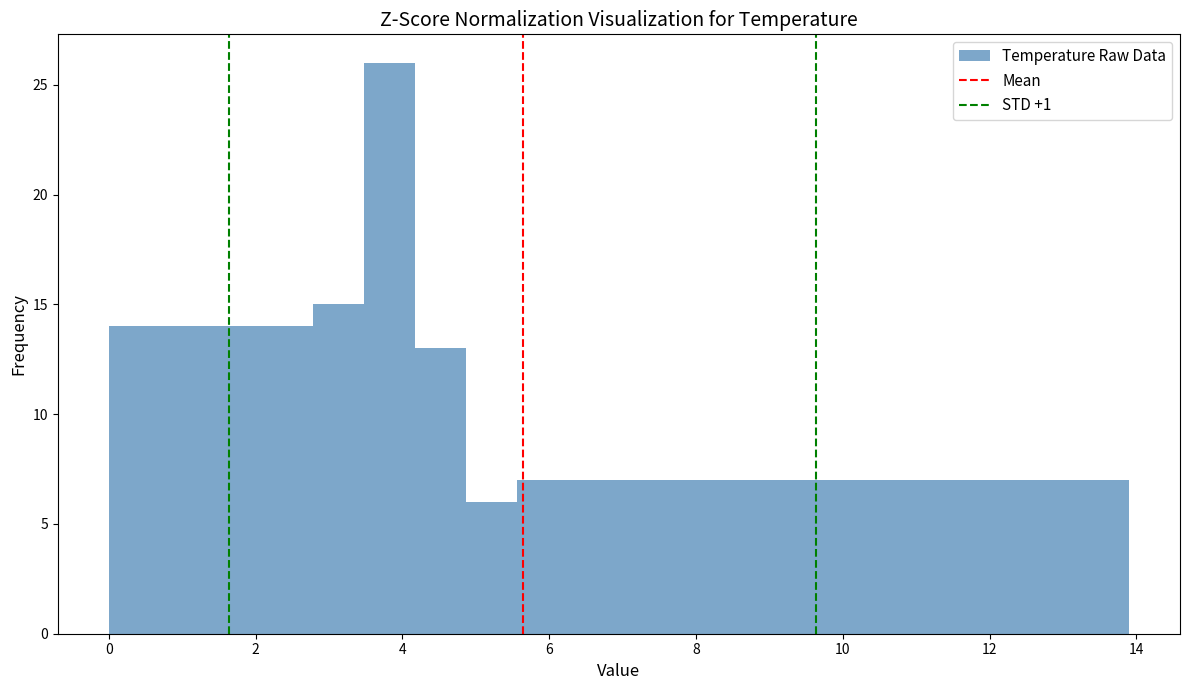

Read against the x-axis, roughly where is the centre of the tallest bar?

3.8